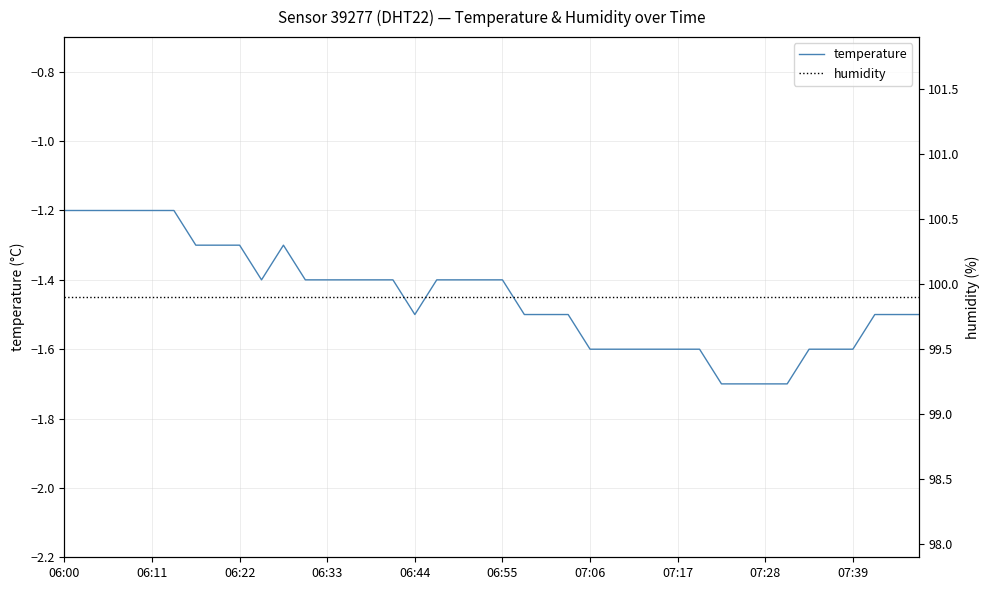

True or false: temperature has more than 1 interior local peaks.

False